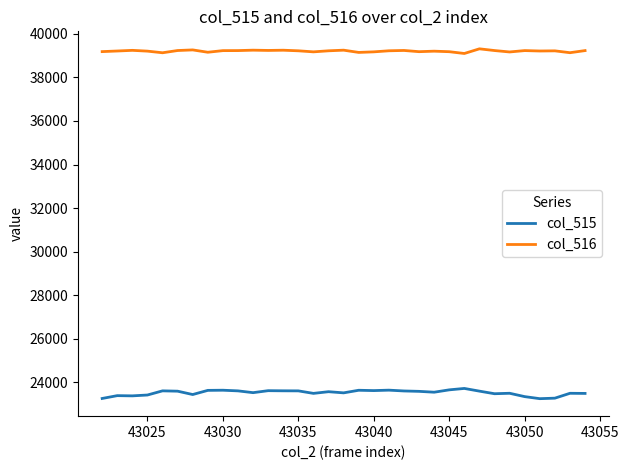

Which series has the largest total across all categories?

col_516